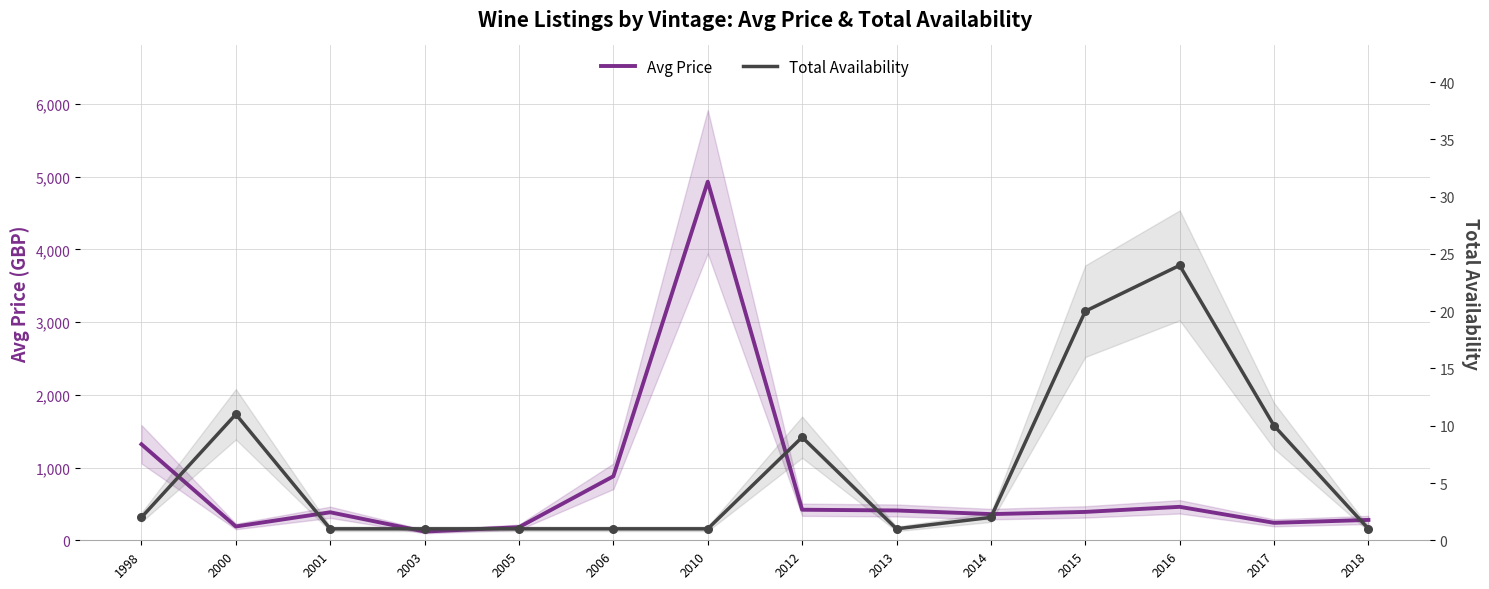

Which series has the largest total across all categories?

Avg Price